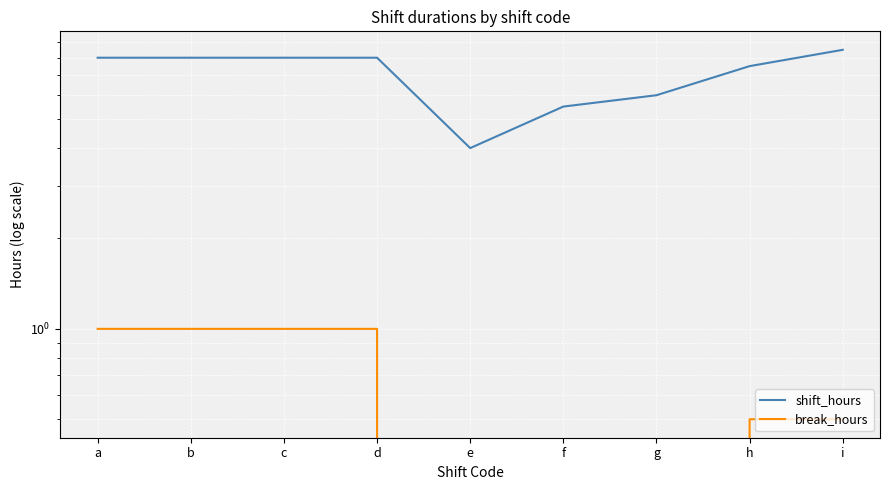

Reading right to left, list all the values displayed in this chart.

shift_hours: i=8.5	h=7.5	g=6.0	f=5.5	e=4.0	d=8.0	c=8.0	b=8.0	a=8.0
break_hours: i=0.5	h=0.5	g=0.0	f=0.0	e=0.0	d=1.0	c=1.0	b=1.0	a=1.0